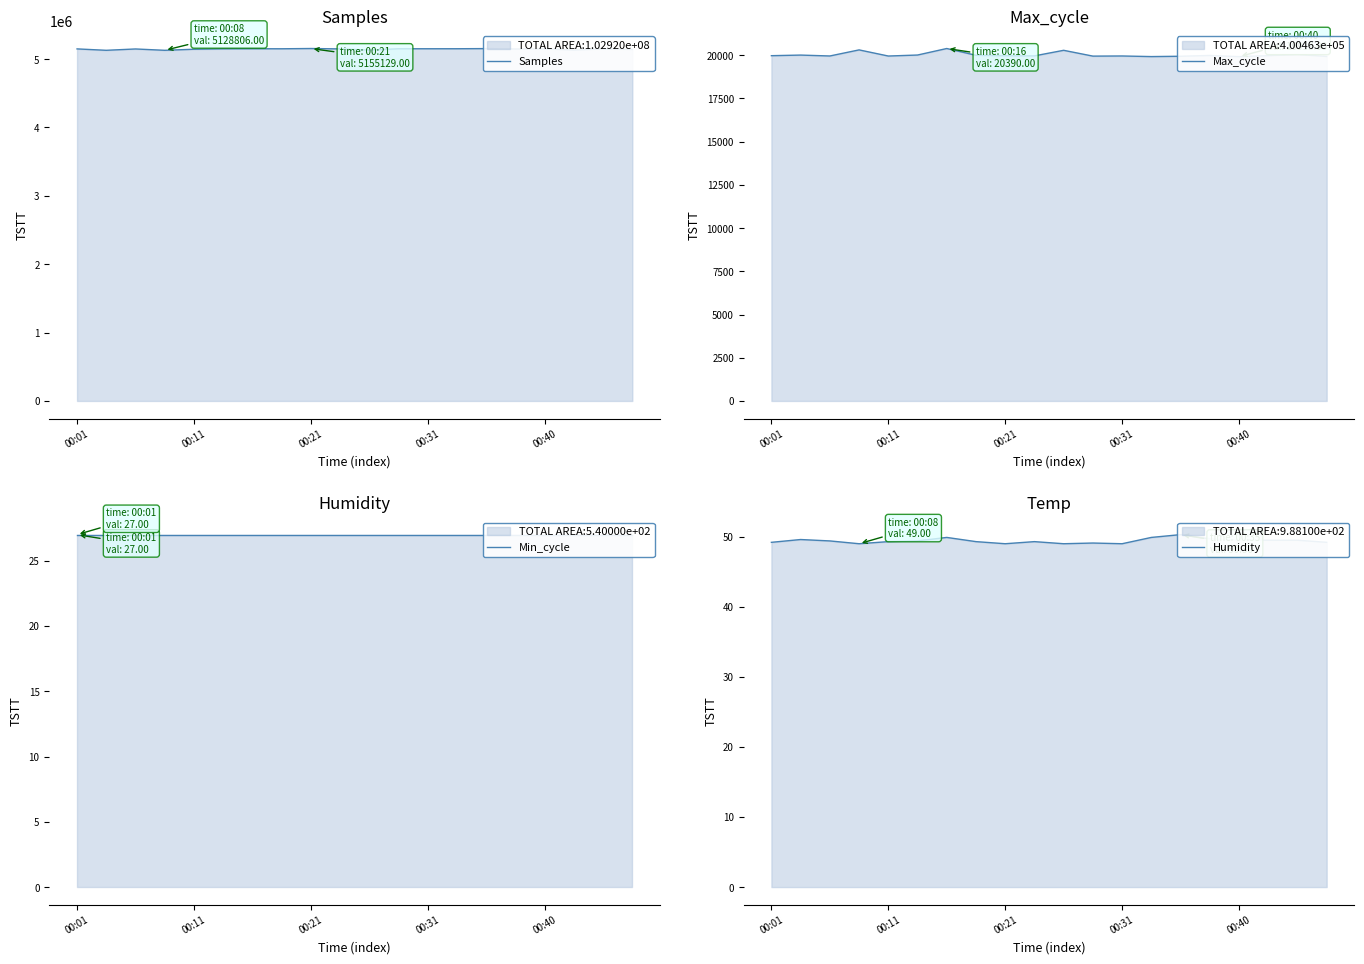

True or false: Samples has more than 0 points higher than both neighbors.

True